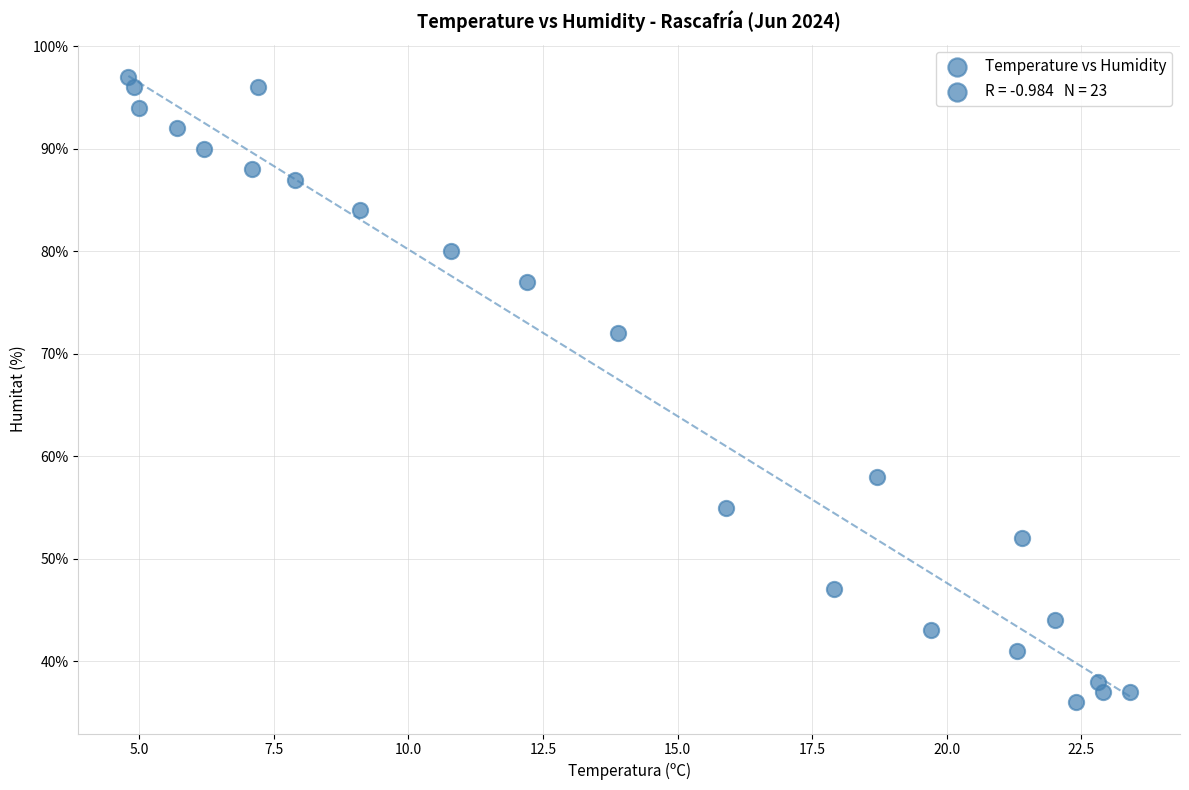

What Y value in the scatter plot is closest to 66?

72